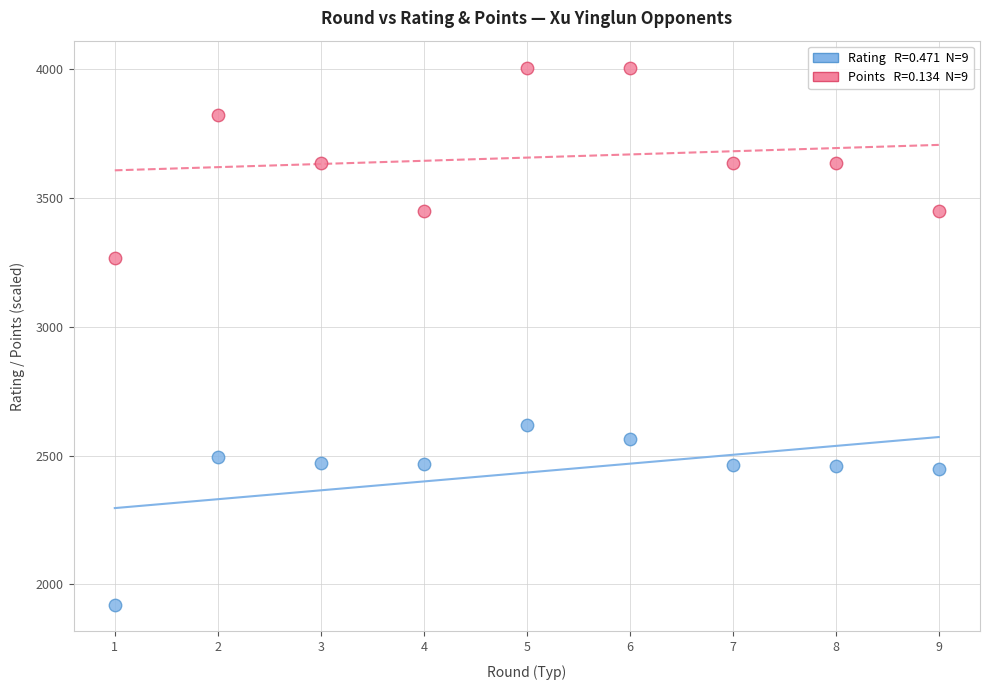

Across all data points, what is the range of X values (max minus min)?

8